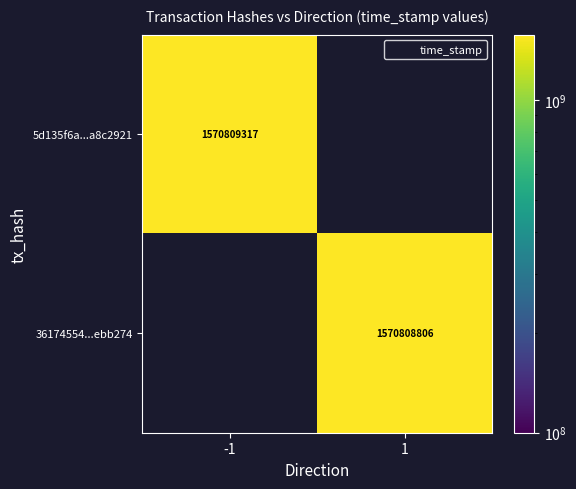

Count the number of data series in this chart.

2